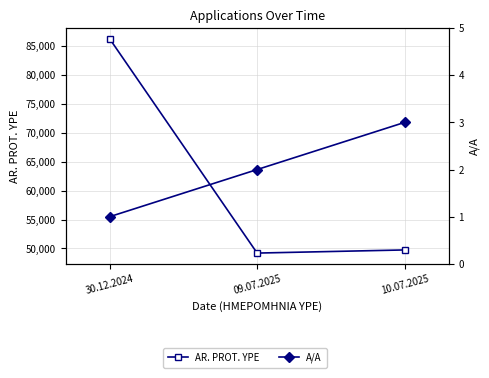

Rank the series by their maximum value, from lowest to highest.

A/A, AR. PROT. YPE